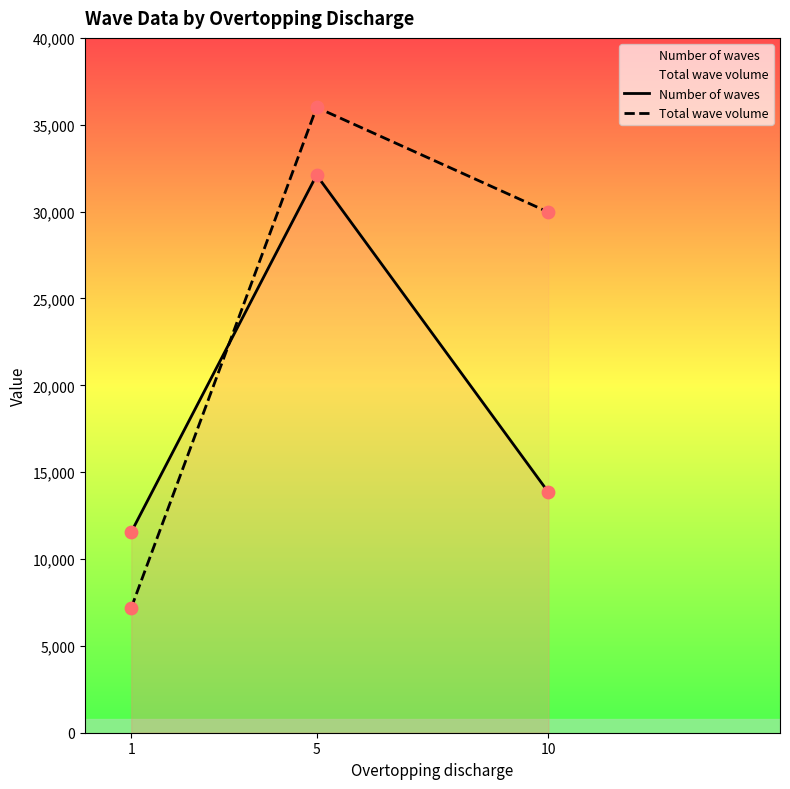

Is the value of Number of waves at 10 greater than the value of Total wave volume at 1?

Yes